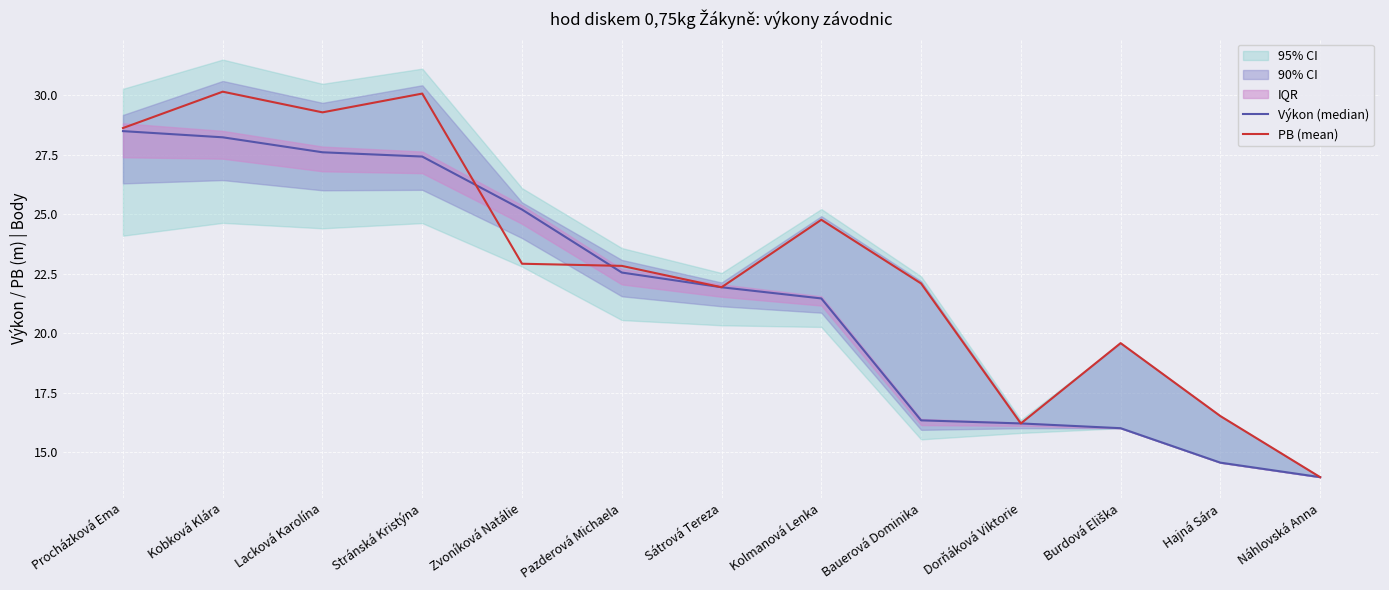

Reading left to right, list all the values displayed in this chart.

Výkon (median): 28.5	28.2	27.6	27.4	25.2	22.6	21.9	21.5	16.3	16.2	16.0	14.6	13.9
PB (mean): 28.6	30.2	29.3	30.1	22.9	22.8	21.9	24.8	22.1	16.2	19.6	16.5	13.9